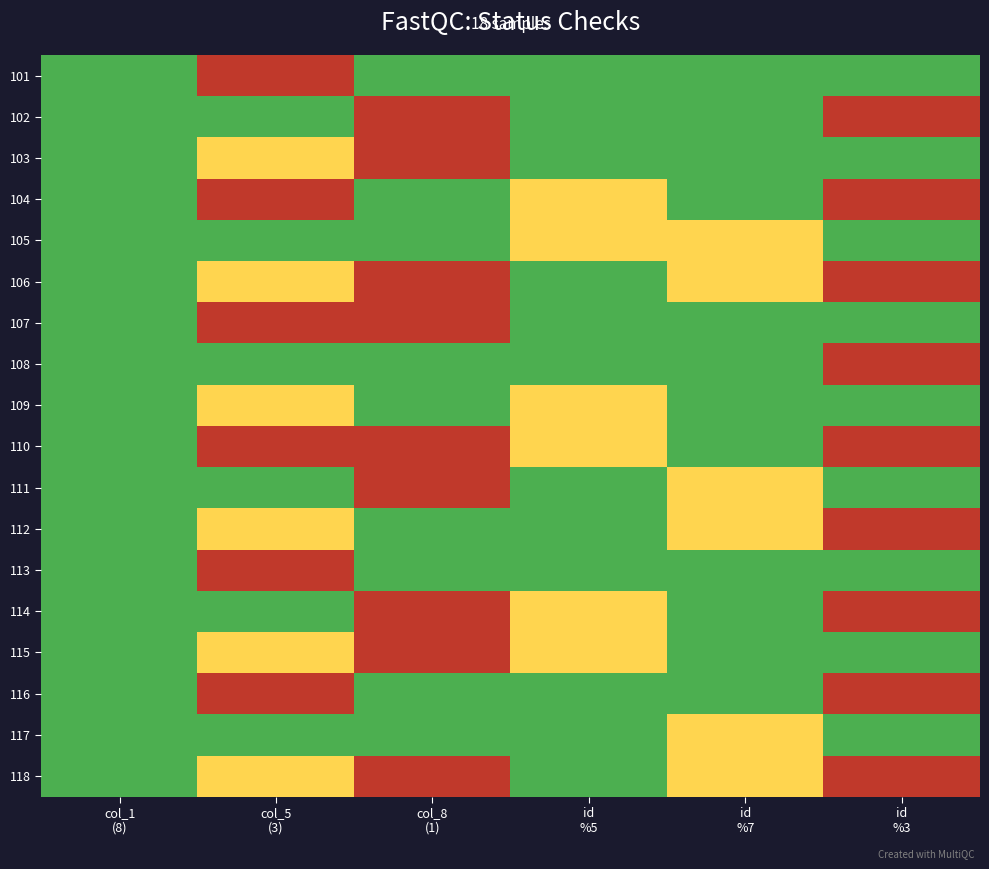

Reading left to right, what are all the values shown in this chart?

101: col_1
(8)=0	col_5
(3)=2	col_8
(1)=0	id
%5=0	id
%7=0	id
%3=0
102: col_1
(8)=0	col_5
(3)=0	col_8
(1)=2	id
%5=0	id
%7=0	id
%3=2
103: col_1
(8)=0	col_5
(3)=1	col_8
(1)=2	id
%5=0	id
%7=0	id
%3=0
104: col_1
(8)=0	col_5
(3)=2	col_8
(1)=0	id
%5=1	id
%7=0	id
%3=2
105: col_1
(8)=0	col_5
(3)=0	col_8
(1)=0	id
%5=1	id
%7=1	id
%3=0
106: col_1
(8)=0	col_5
(3)=1	col_8
(1)=2	id
%5=0	id
%7=1	id
%3=2
107: col_1
(8)=0	col_5
(3)=2	col_8
(1)=2	id
%5=0	id
%7=0	id
%3=0
108: col_1
(8)=0	col_5
(3)=0	col_8
(1)=0	id
%5=0	id
%7=0	id
%3=2
109: col_1
(8)=0	col_5
(3)=1	col_8
(1)=0	id
%5=1	id
%7=0	id
%3=0
110: col_1
(8)=0	col_5
(3)=2	col_8
(1)=2	id
%5=1	id
%7=0	id
%3=2
111: col_1
(8)=0	col_5
(3)=0	col_8
(1)=2	id
%5=0	id
%7=1	id
%3=0
112: col_1
(8)=0	col_5
(3)=1	col_8
(1)=0	id
%5=0	id
%7=1	id
%3=2
113: col_1
(8)=0	col_5
(3)=2	col_8
(1)=0	id
%5=0	id
%7=0	id
%3=0
114: col_1
(8)=0	col_5
(3)=0	col_8
(1)=2	id
%5=1	id
%7=0	id
%3=2
115: col_1
(8)=0	col_5
(3)=1	col_8
(1)=2	id
%5=1	id
%7=0	id
%3=0
116: col_1
(8)=0	col_5
(3)=2	col_8
(1)=0	id
%5=0	id
%7=0	id
%3=2
117: col_1
(8)=0	col_5
(3)=0	col_8
(1)=0	id
%5=0	id
%7=1	id
%3=0
118: col_1
(8)=0	col_5
(3)=1	col_8
(1)=2	id
%5=0	id
%7=1	id
%3=2